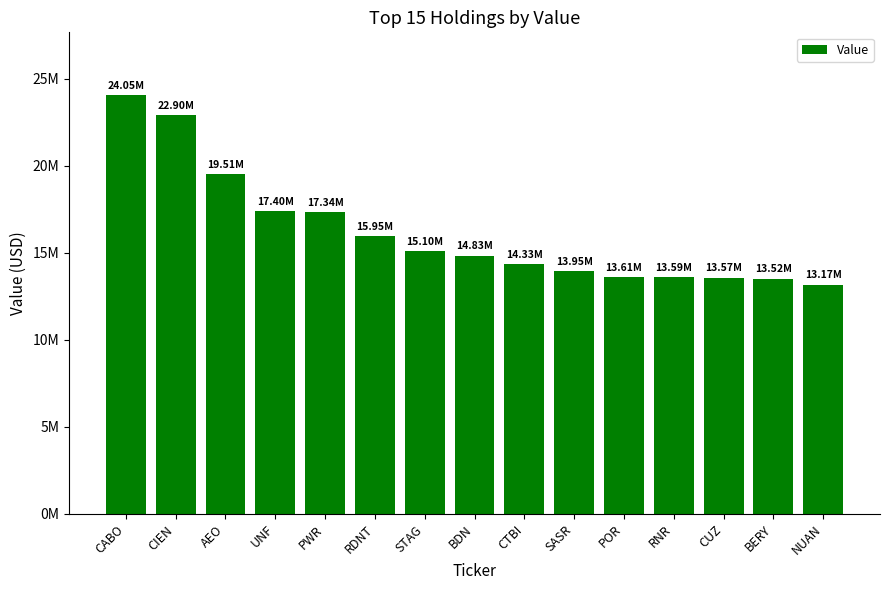

Rank the categories by value from lowest to highest.

NUAN, BERY, CUZ, RNR, POR, SASR, CTBI, BDN, STAG, RDNT, PWR, UNF, AEO, CIEN, CABO